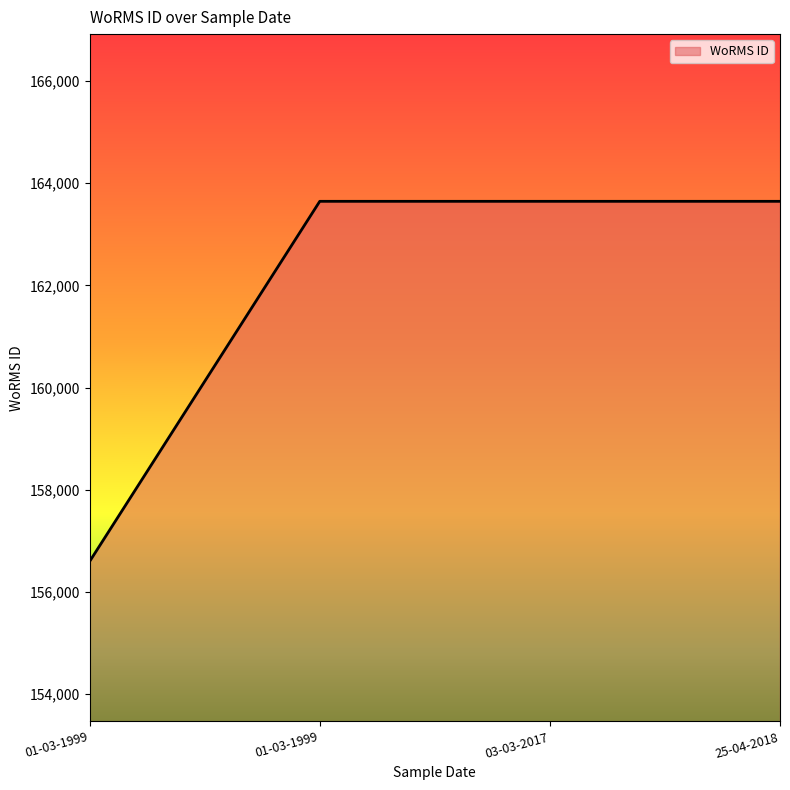

How many distinct data groups are displayed?

1